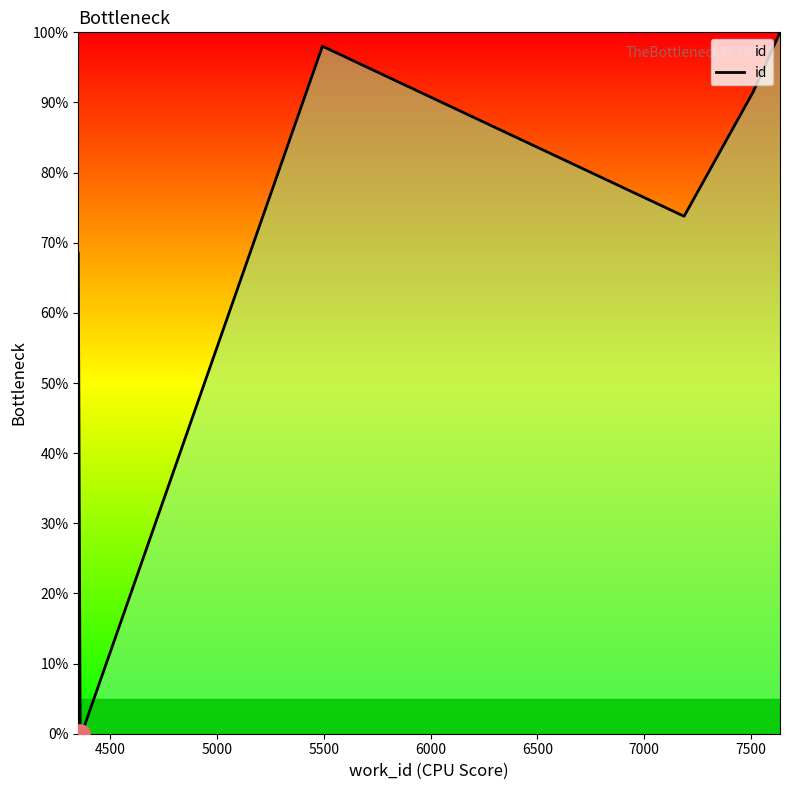

What is the difference between the second highest and minimum values?

98.0